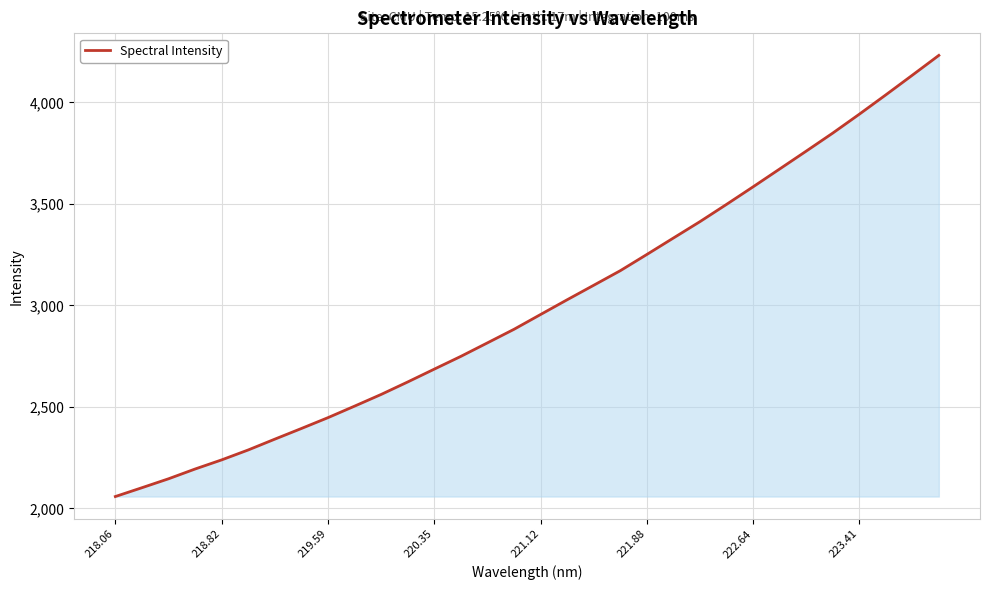

What is the smallest value displayed?

2056.5